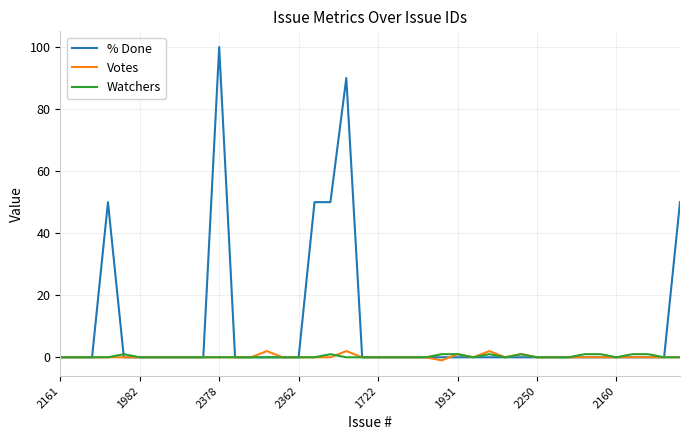

At how many categories does at least one series exceed 74?

2